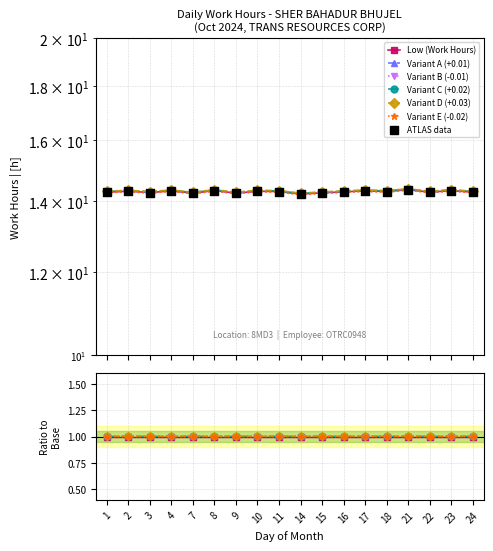

What is the ratio of the value at 23 to the value at 10?

1.0